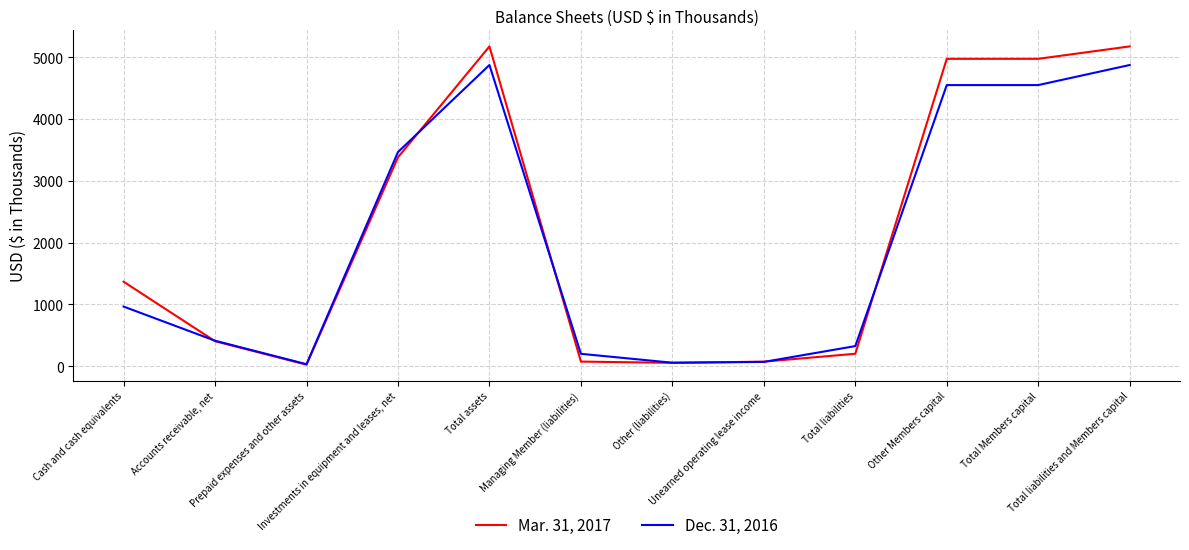

What is the maximum value shown in the chart?

5176